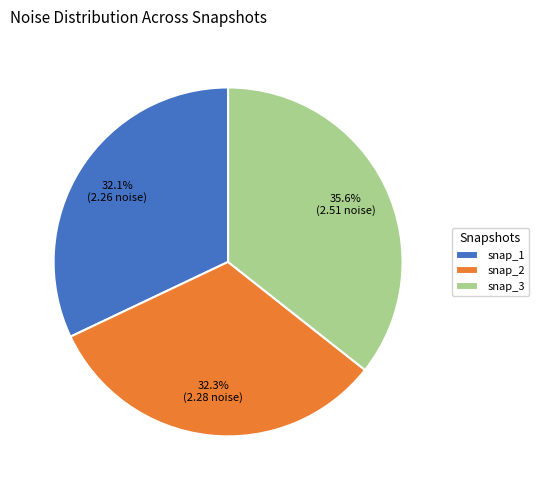

Combined, do snap_1 and snap_2 account for over 50%?

Yes